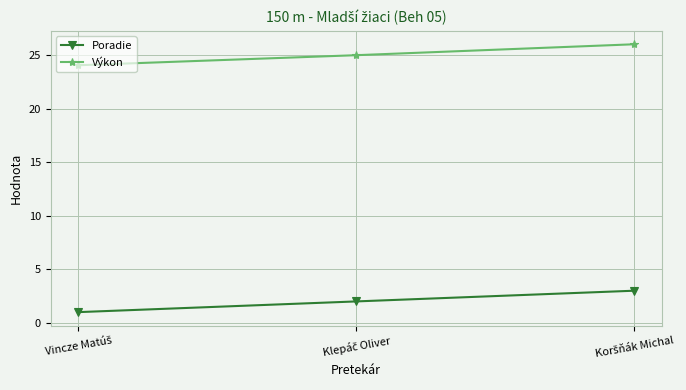

How many categories are shown in the chart?

3